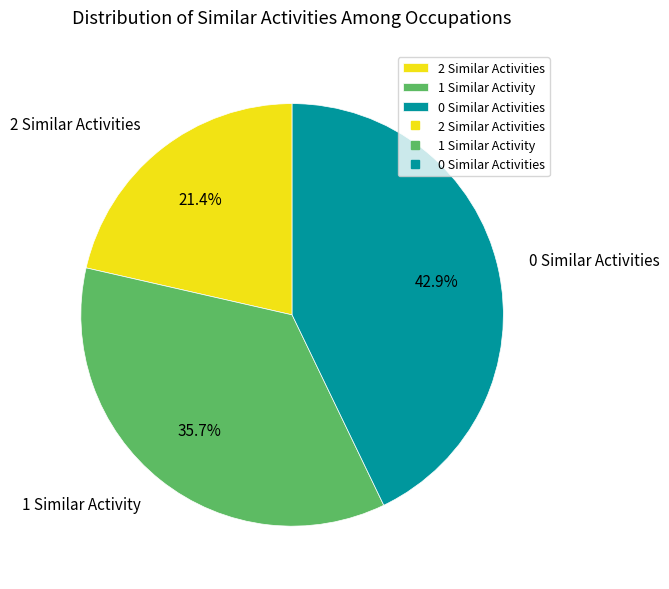

What is the smallest slice in the pie chart?

2 Similar Activities